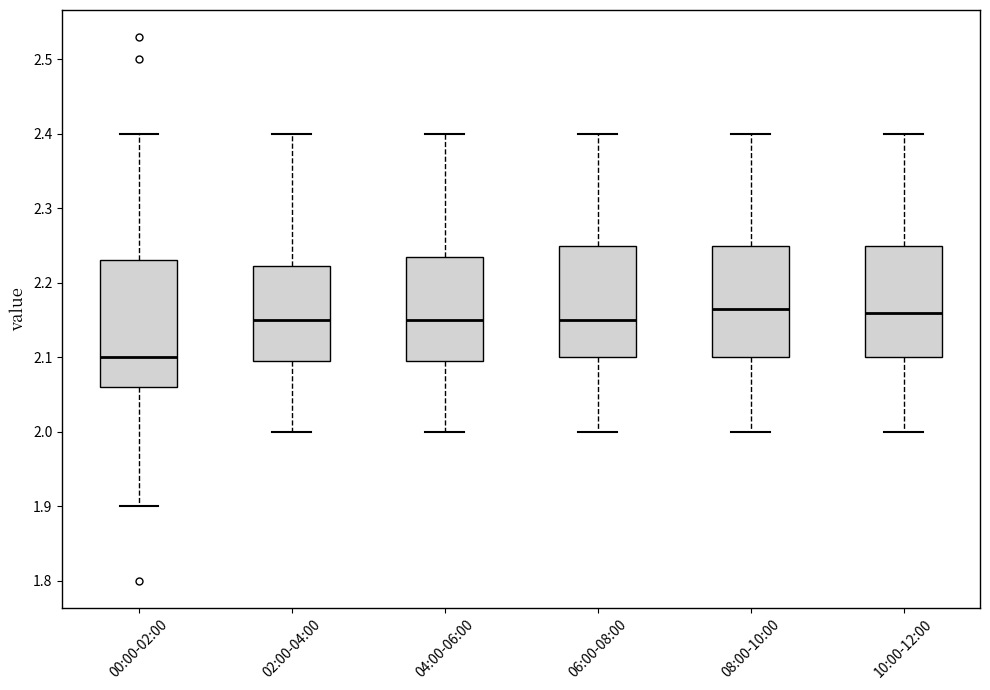

Comparing the boxes themselves (not the whiskers), which one is the tallest?

00:00-02:00